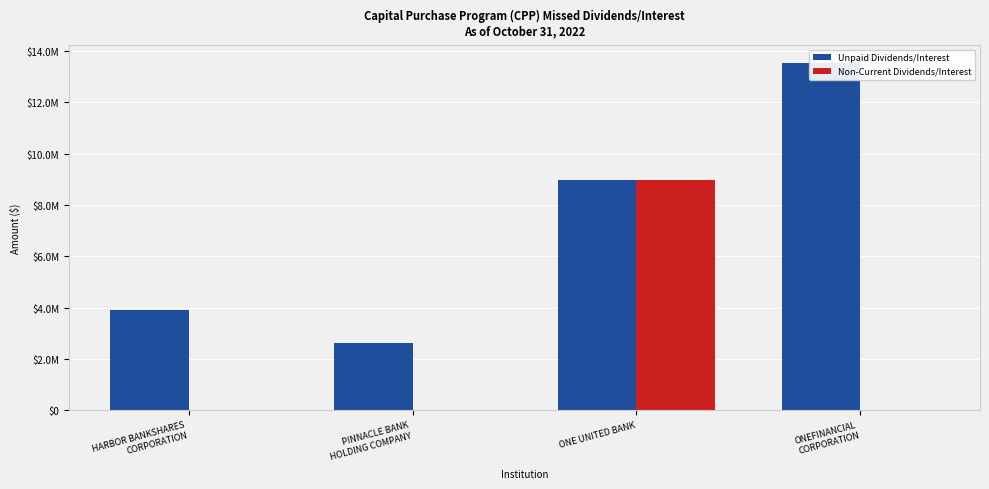

How many positive values does the Non-Current Dividends/Interest series have?

1